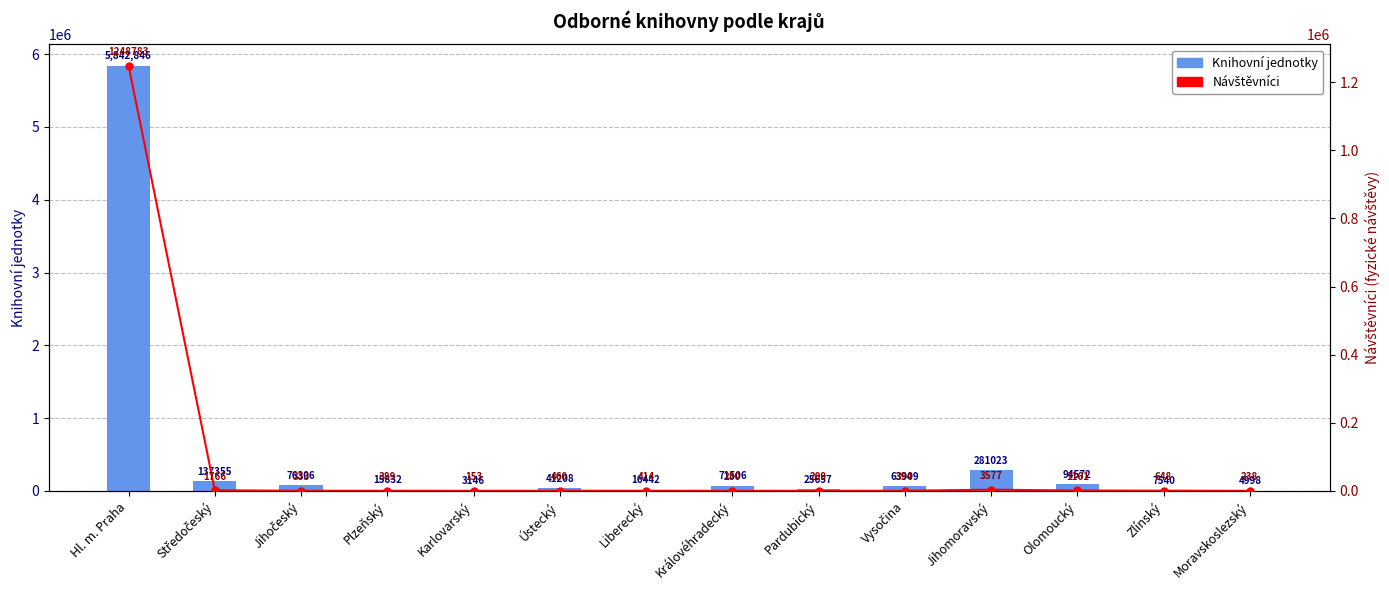

What is the label of the 8th bar from the right?

Liberecký